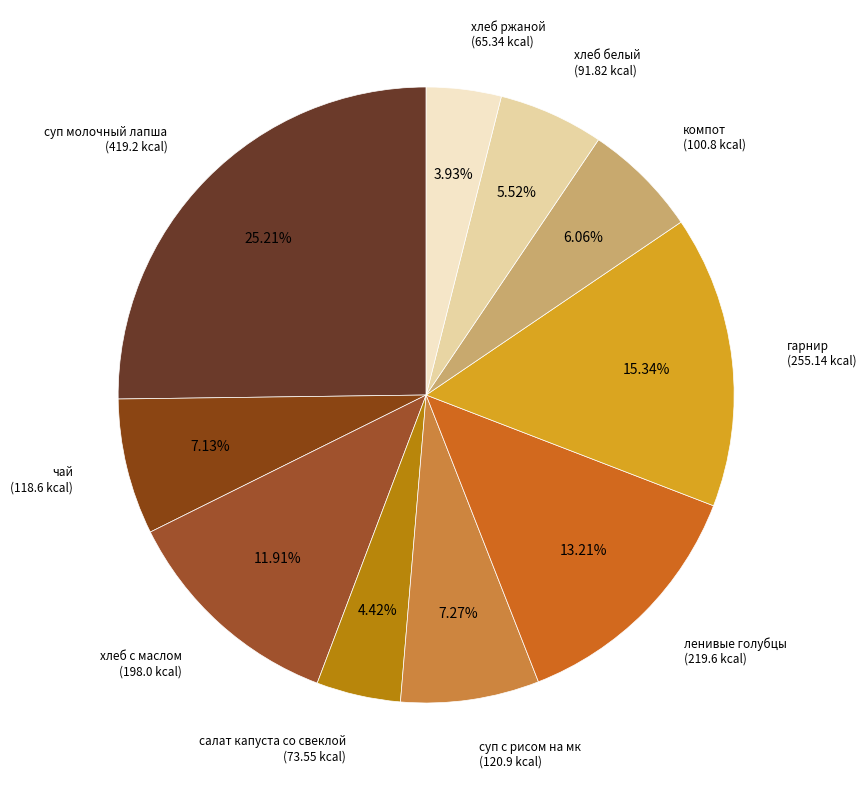

What is the largest slice in the pie chart?

суп молочный лапша